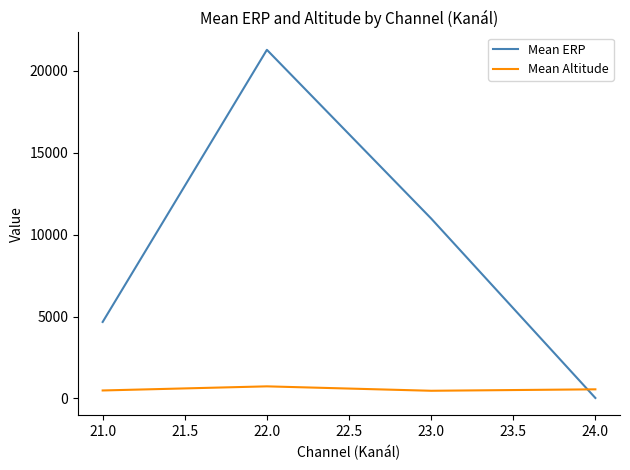

How many intersections are there between Mean ERP and Mean Altitude?

1